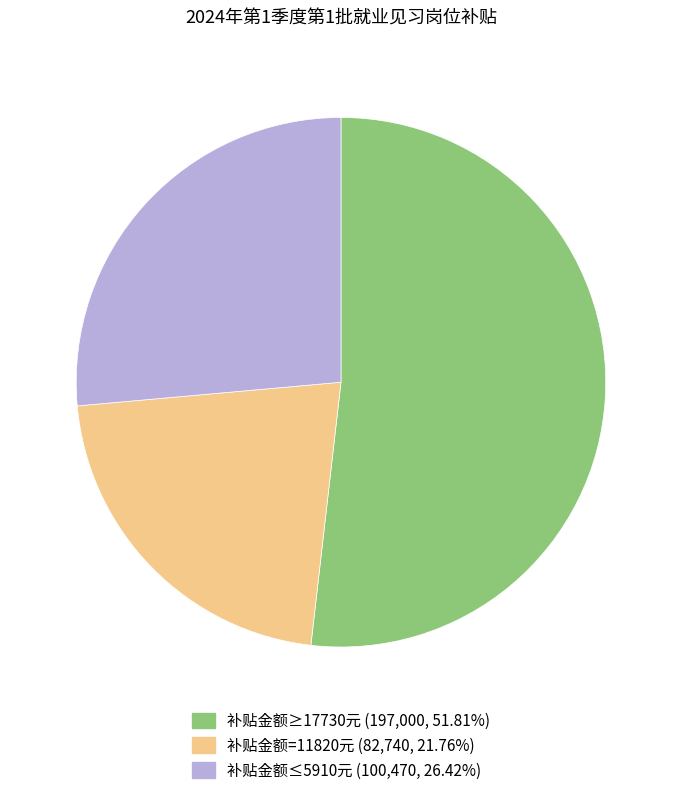

Is there a majority slice in this chart?

Yes